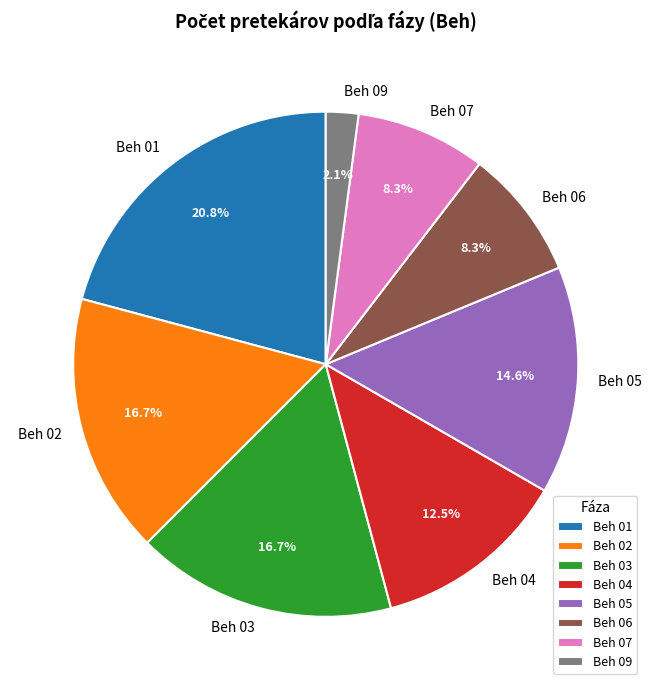

Does Beh 05 represent more than half of the total?

No